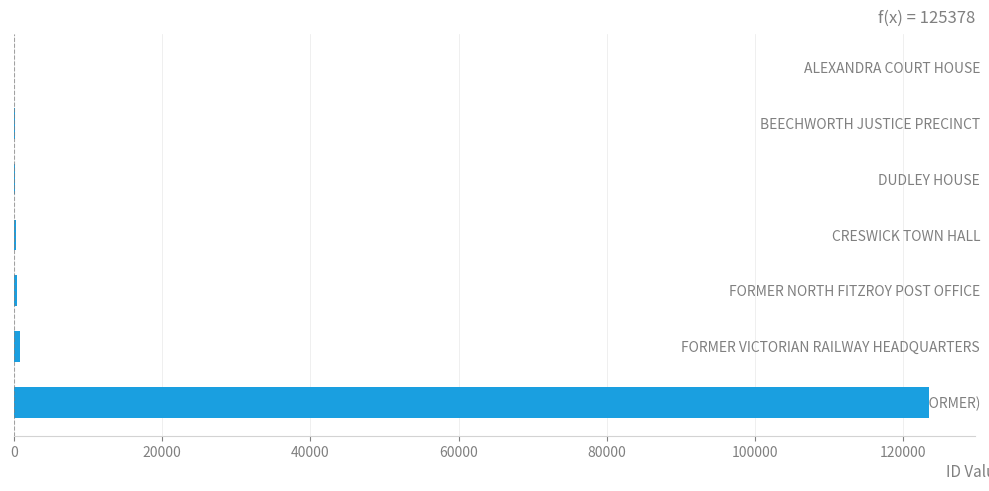

What is the sum of all values?

125378